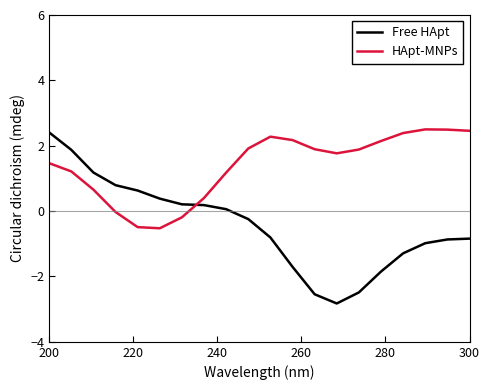

Which series has the largest total across all categories?

HApt-MNPs